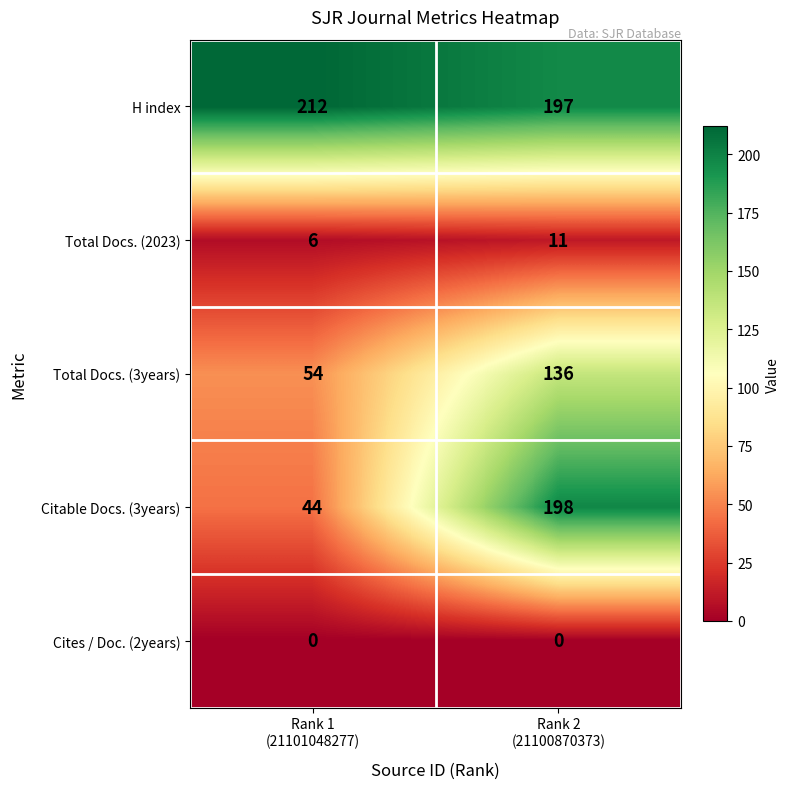

What is the maximum value shown in the chart?

212